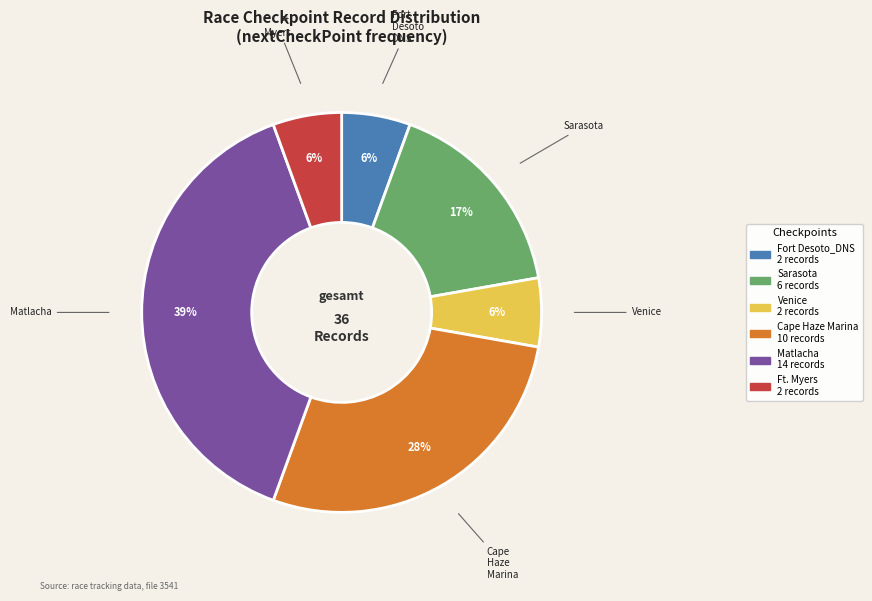

Does any single category account for the majority?

No